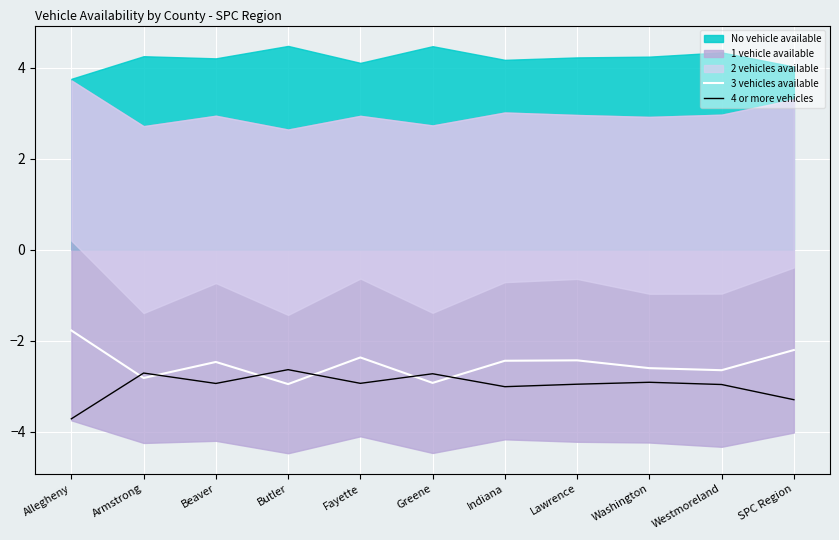

At which category does 4 or more vehicles reach its first local valley?

Beaver